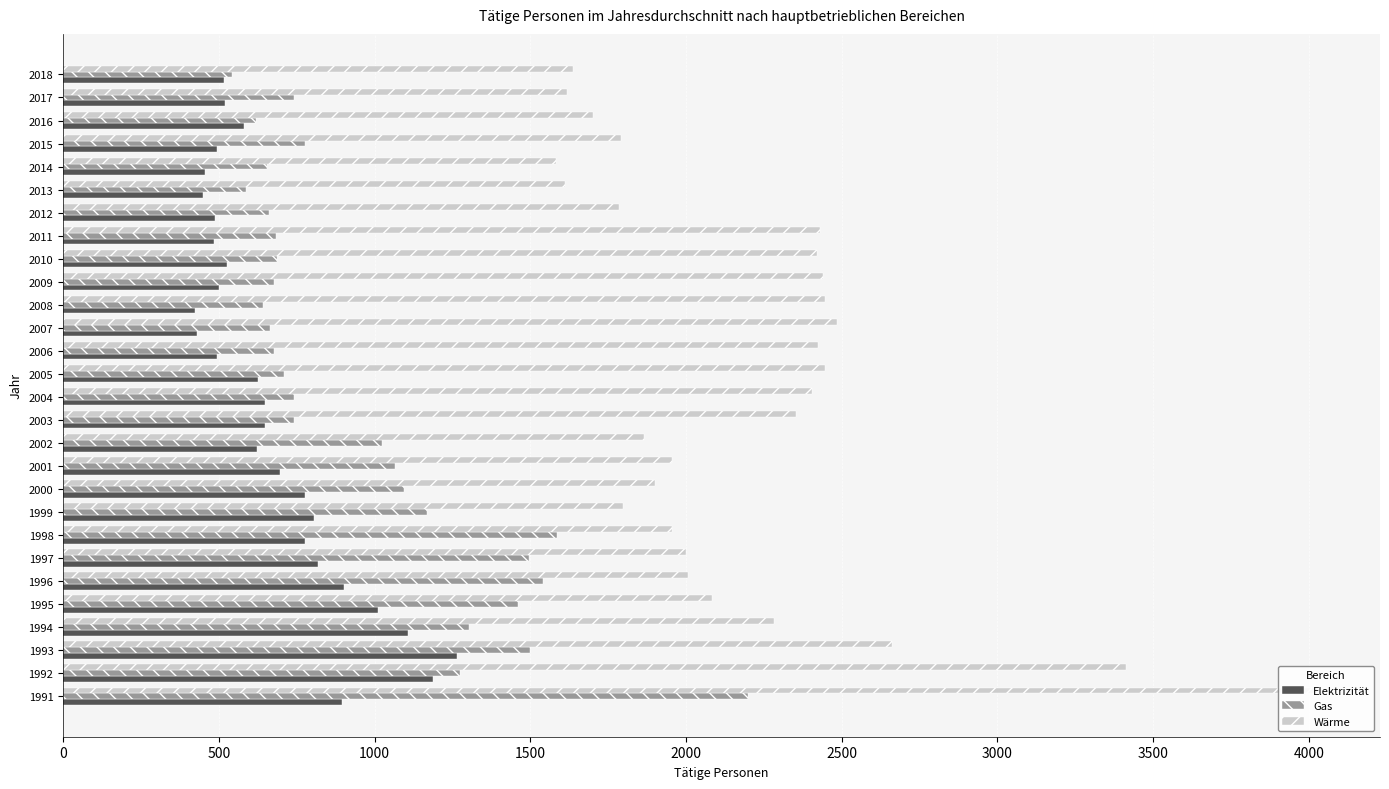

What is the difference between the second highest and second lowest values in the Gas series?

999